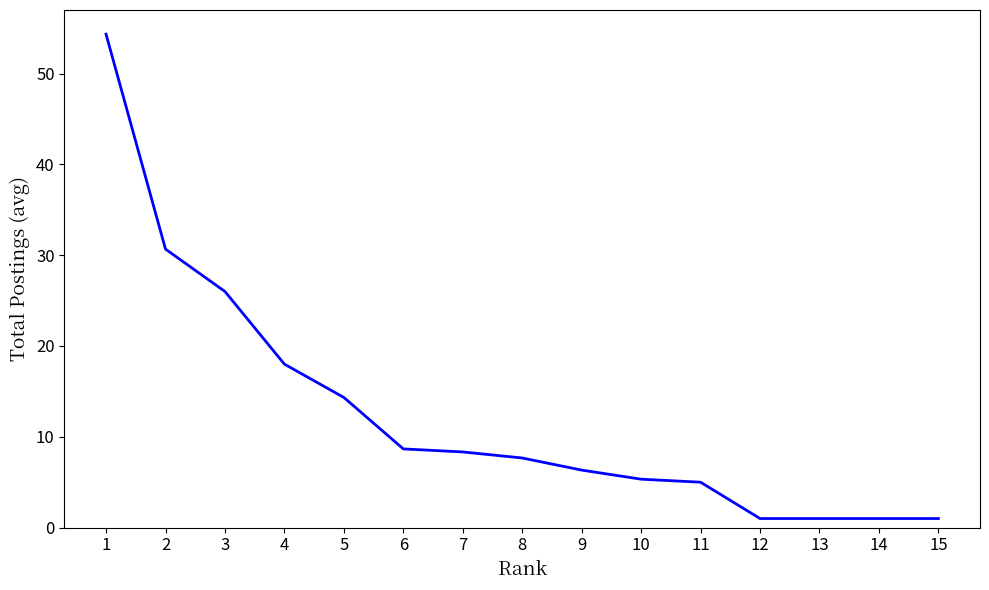

True or false: the data shows 26.0 at 3.

True